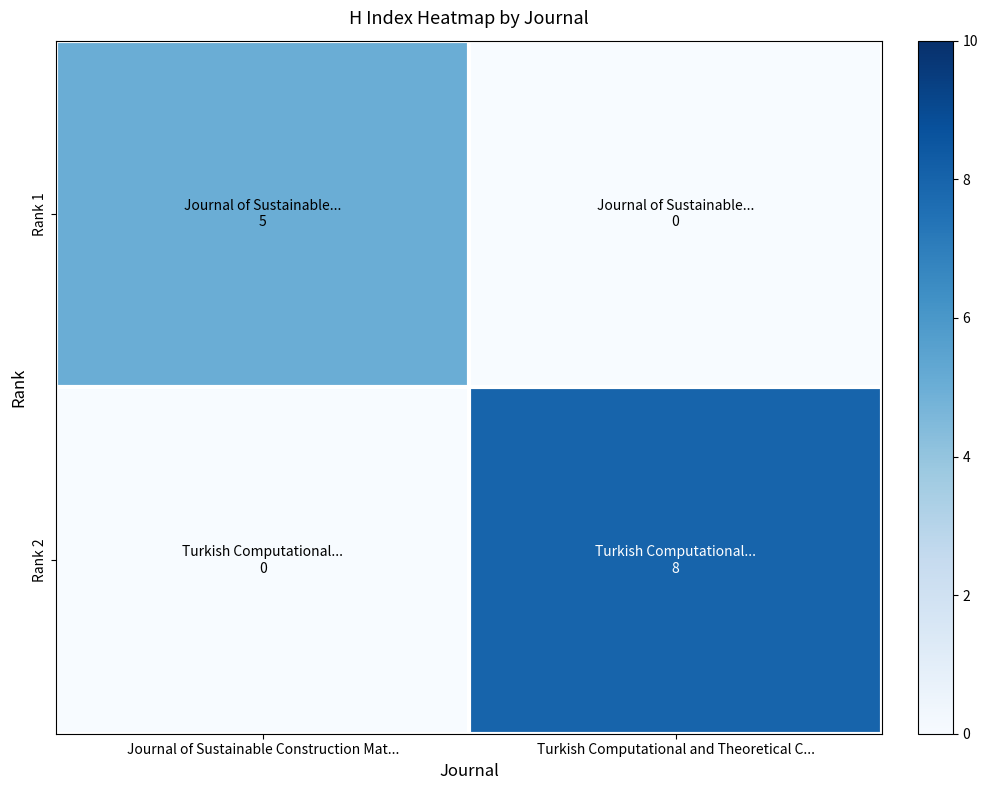

Reading right to left, list all the values displayed in this chart.

Rank 1: Turkish Computational and Theoretical C...=0	Journal of Sustainable Construction Mat...=5
Rank 2: Turkish Computational and Theoretical C...=8	Journal of Sustainable Construction Mat...=0